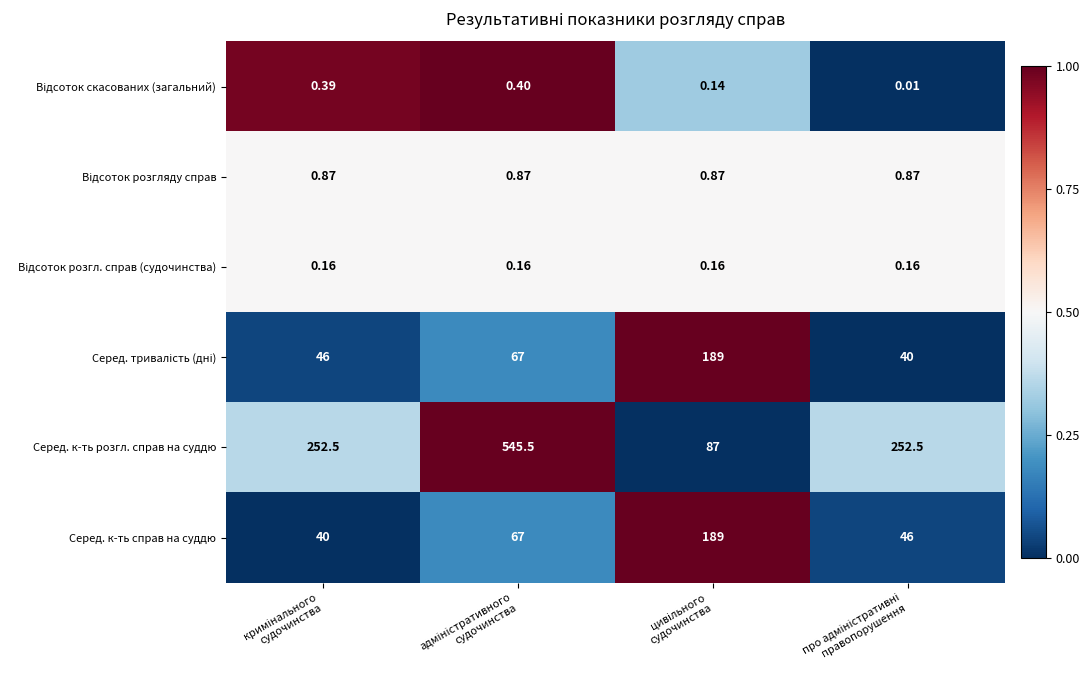

Which series has the largest total across all categories?

Серед. к-ть розгл. справ на суддю